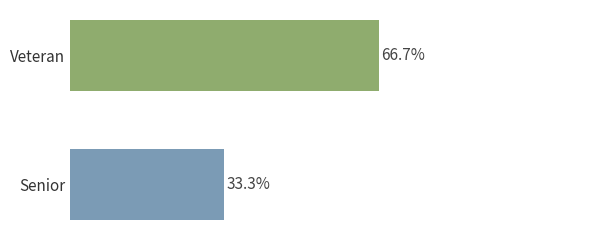

Approximately how many times larger is the value at Veteran compared to Senior?

2.0